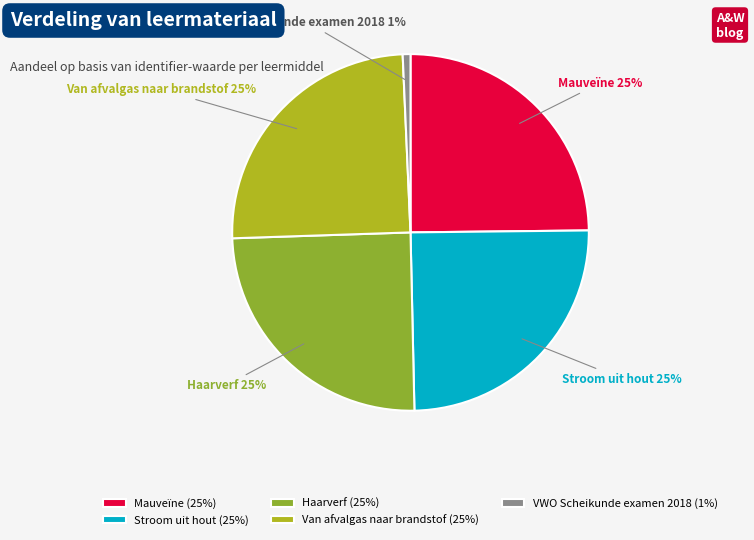

To the nearest percent, what percentage of the pie is Haarverf?

25%